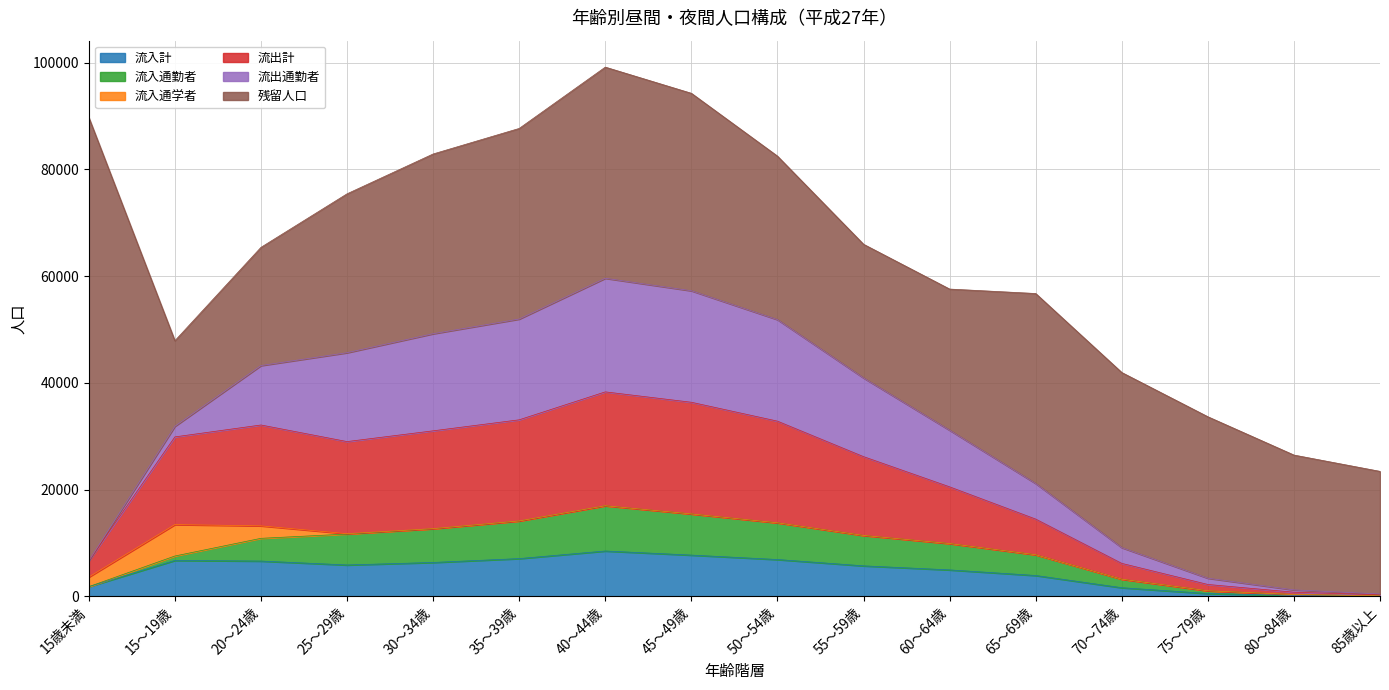

At which label does 流入計 reach its minimum?

85歳以上